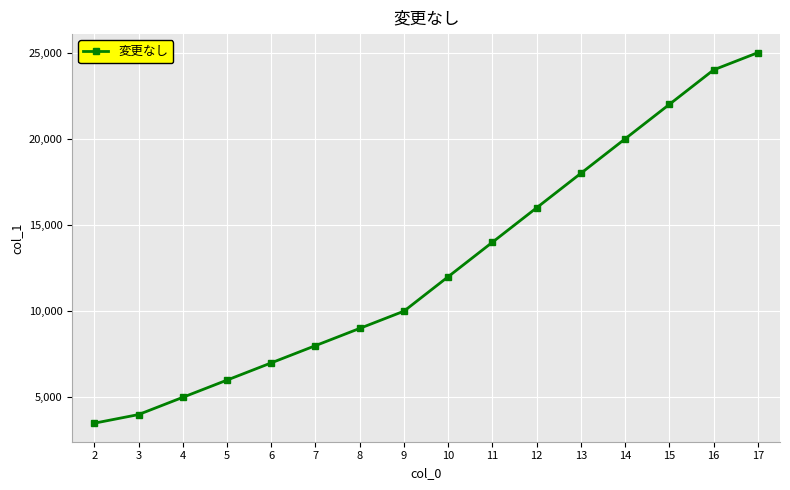

What is the average value?

12719